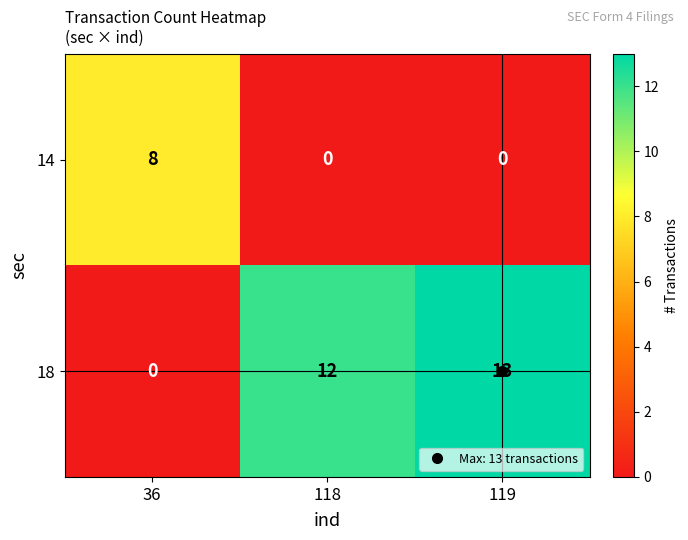

What is the total value across all series at 118?

12